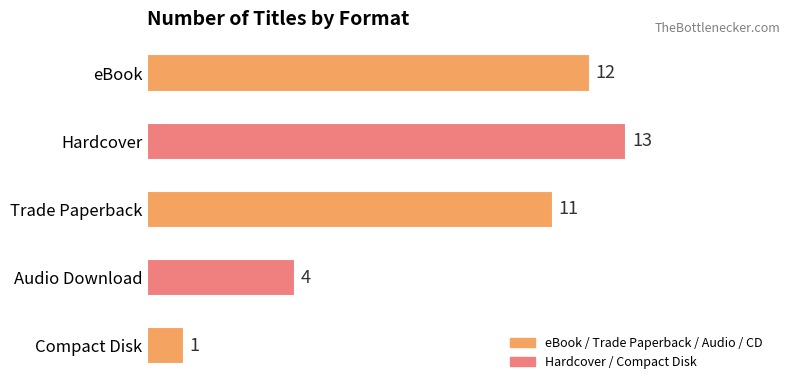

Rank the categories by value from highest to lowest.

Hardcover, eBook, Trade Paperback, Audio Download, Compact Disk